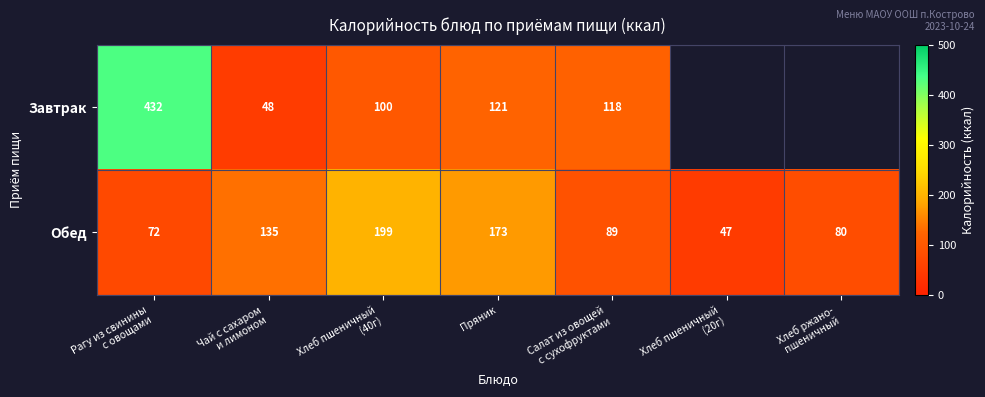

What is the minimum value for Обед?

47